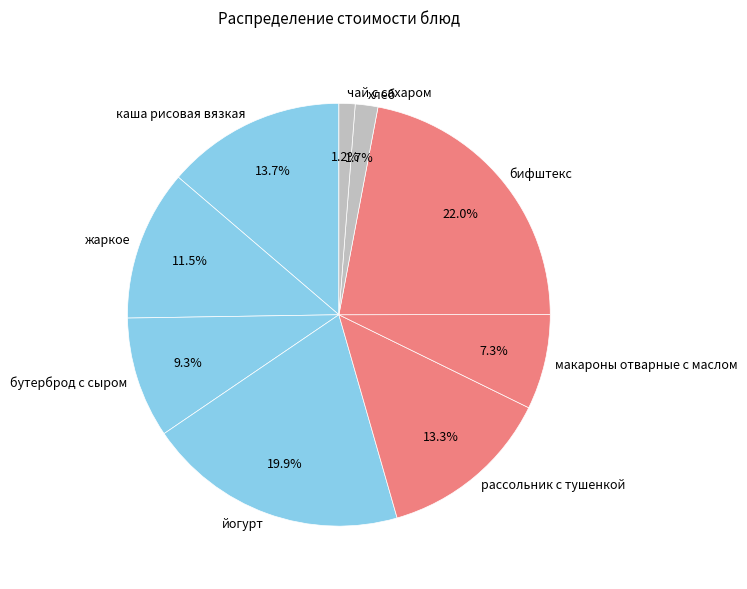

Which slice is the largest?

бифштекс